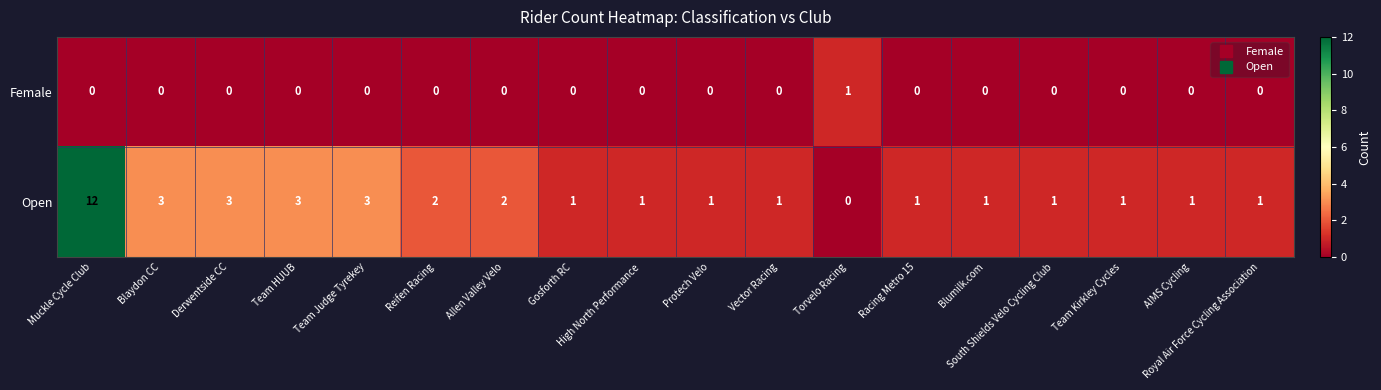

At Allen Valley Velo, list the series in order from smallest to largest.

Female, Open